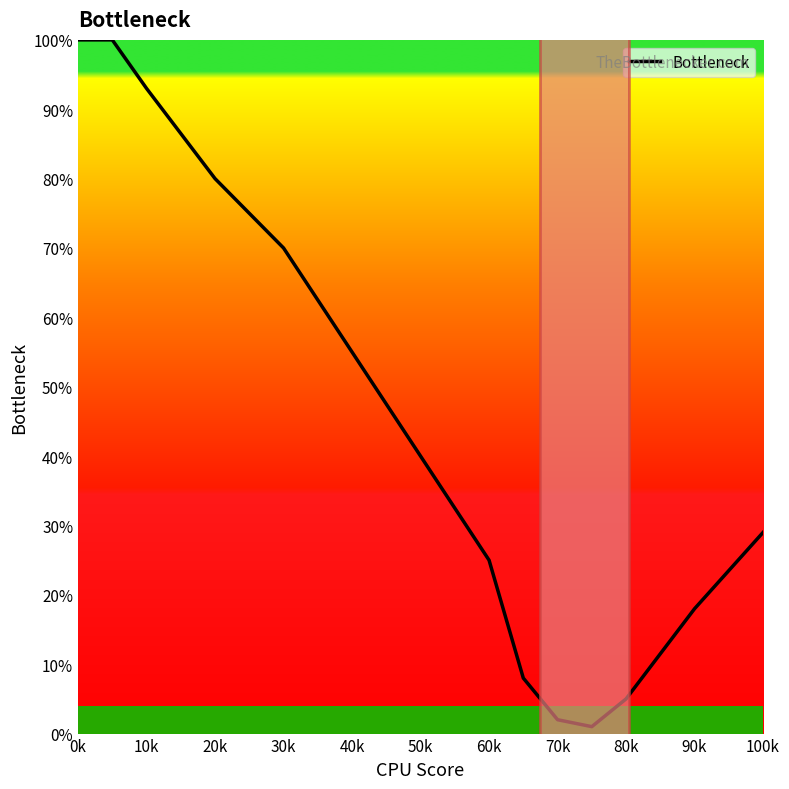

What is the difference between the maximum and minimum values?

99